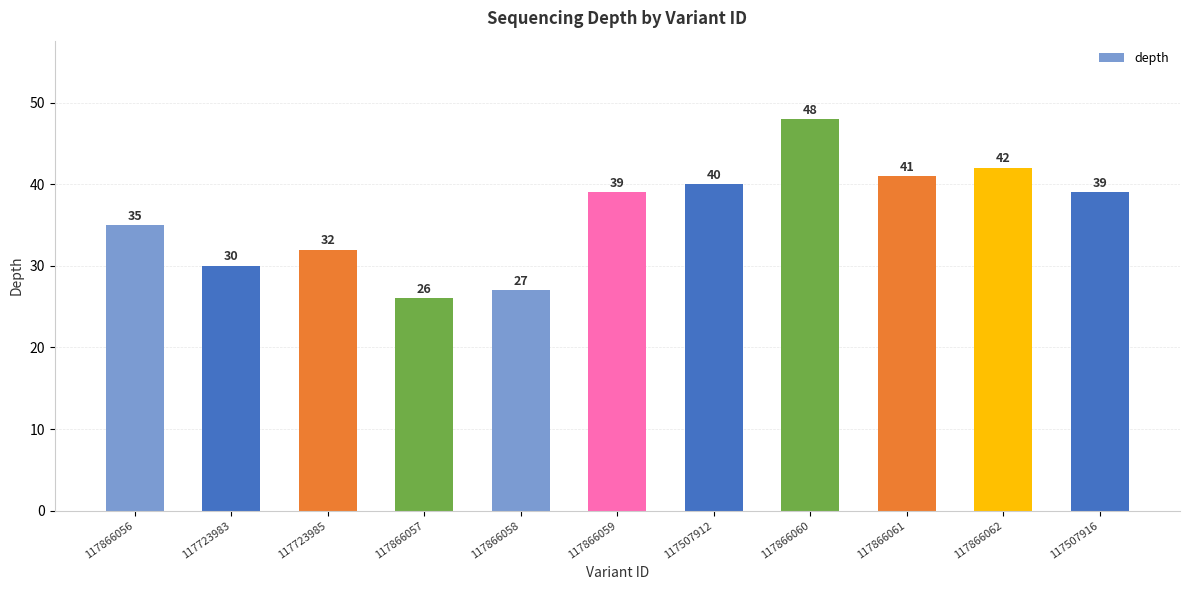

What is the sum of all values?

399